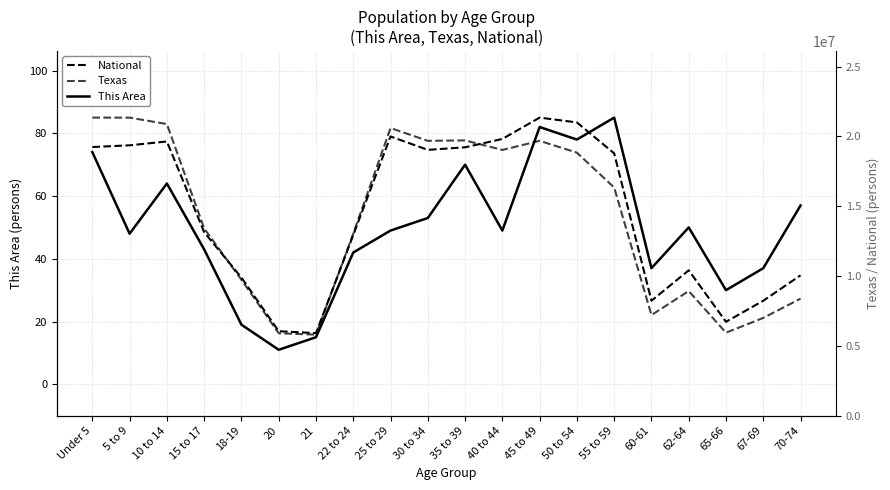

Between which two adjacent categories do This Area and National first intersect?

50 to 54 and 55 to 59